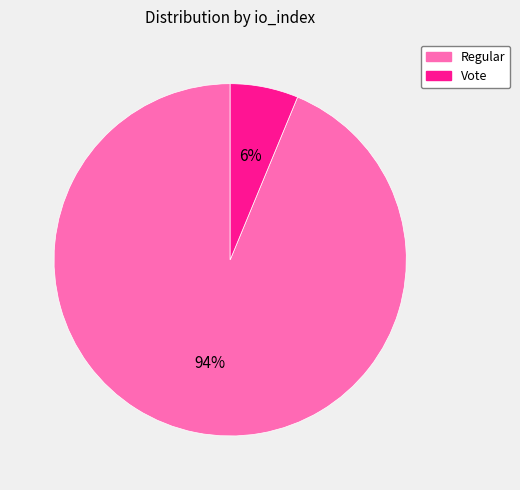

How many segments does this pie chart have?

2